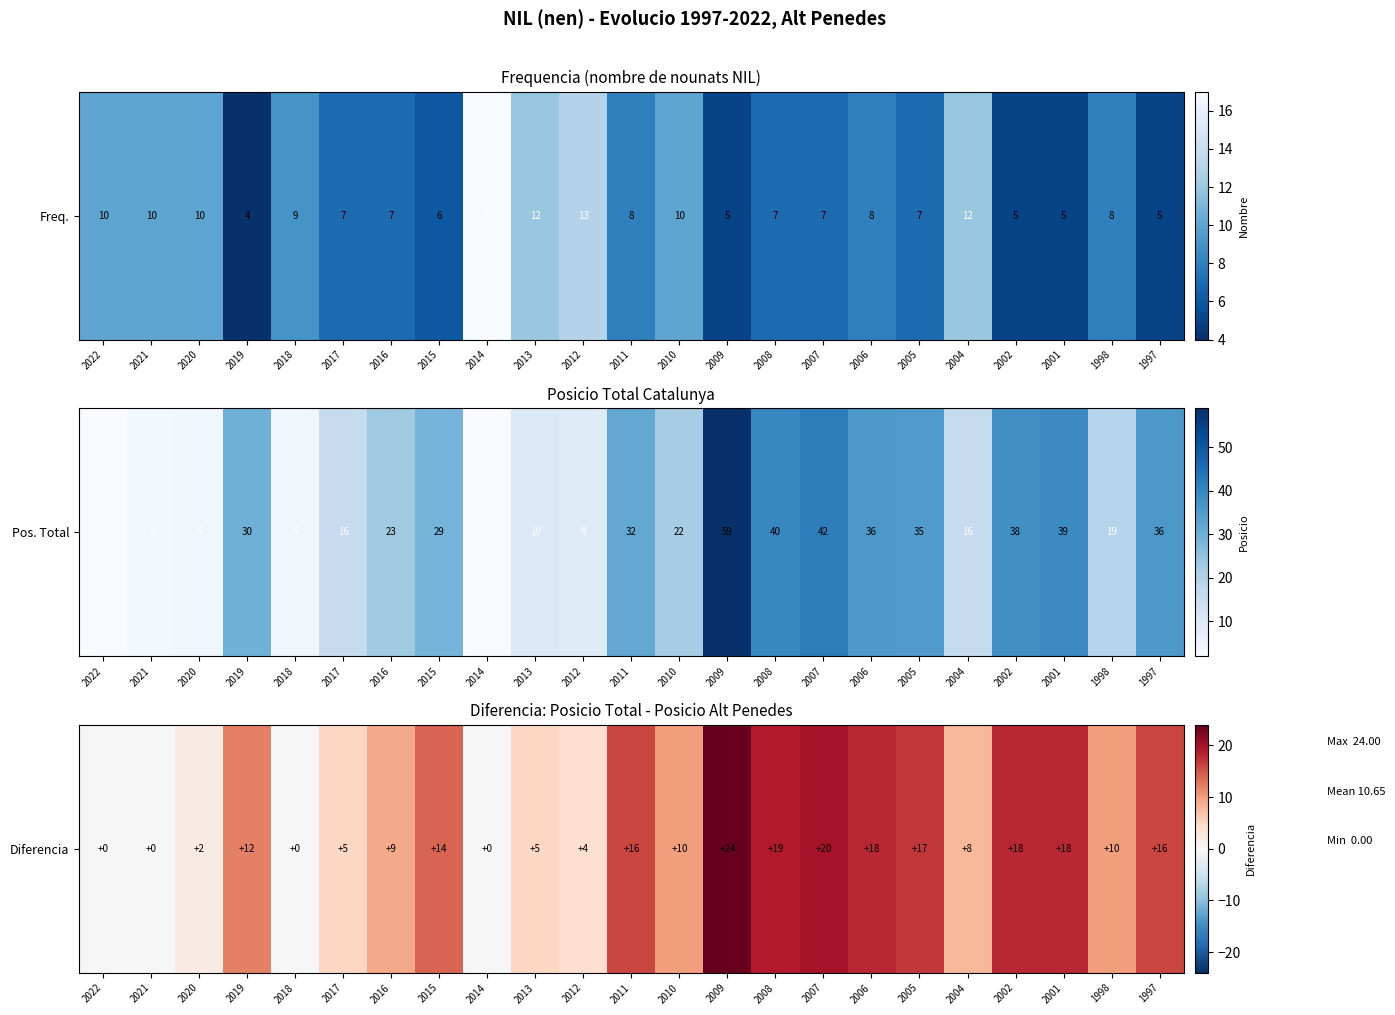

At which label does the data first exceed 10?

2019